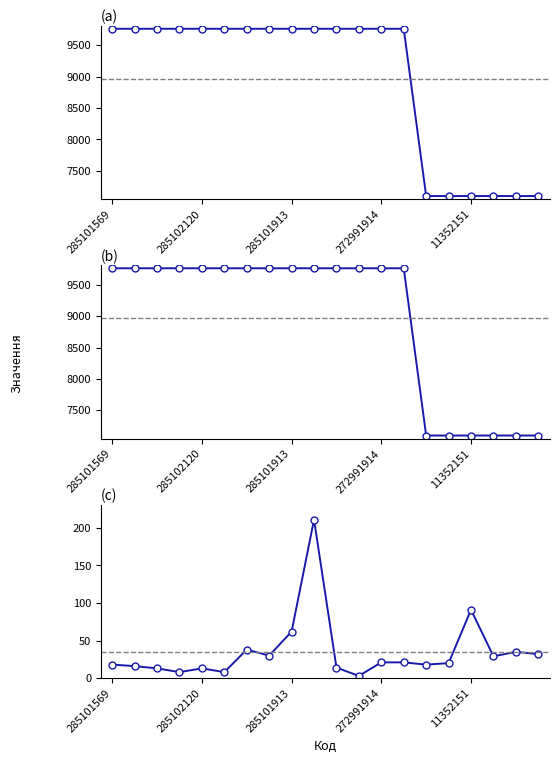

Which category has the highest value in the Доп. ціна series?

285101569